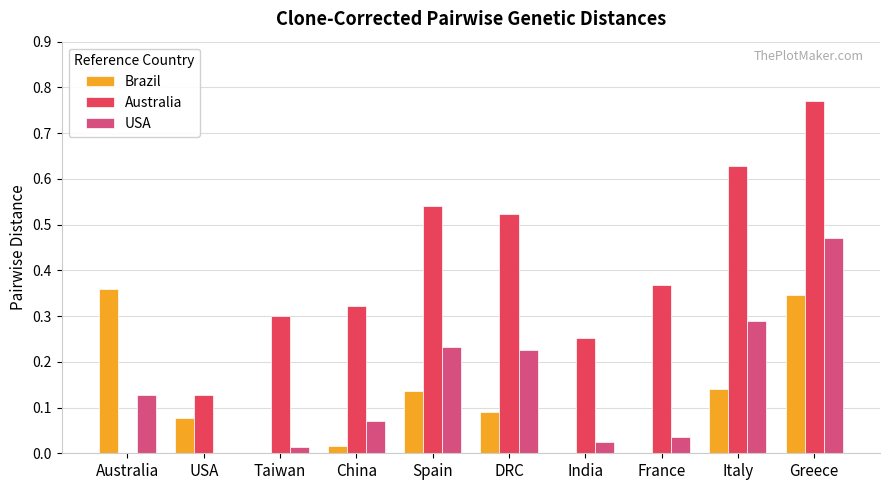

Are the bars grouped side by side (vs. stacked)?

Yes